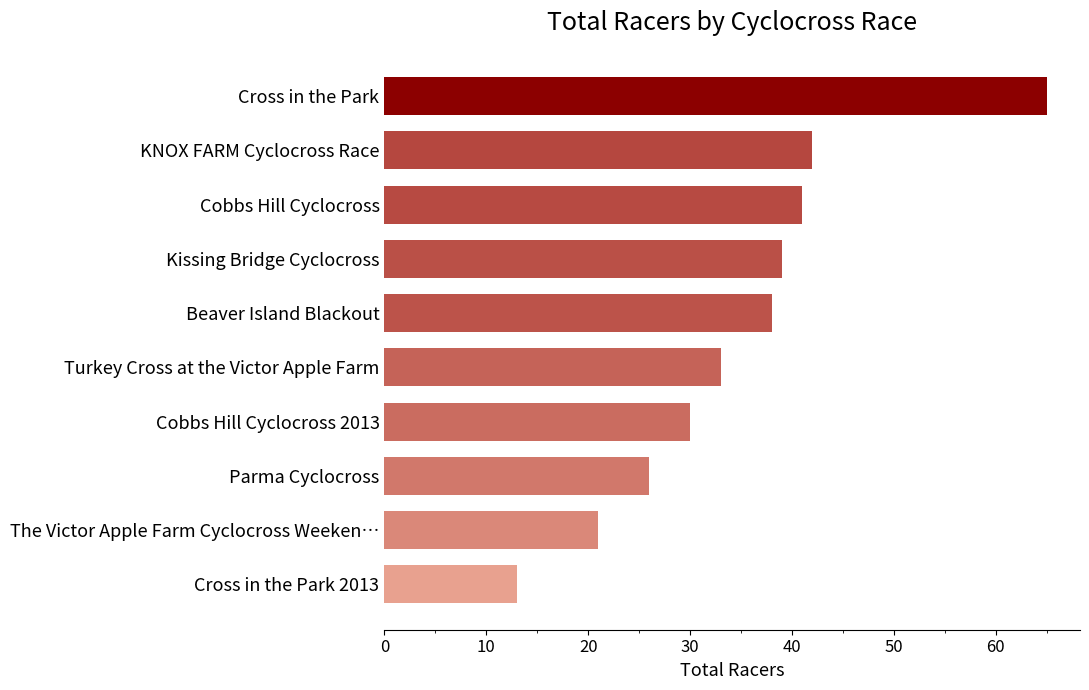

Is it true that the value at Kissing Bridge Cyclocross is 39?

True